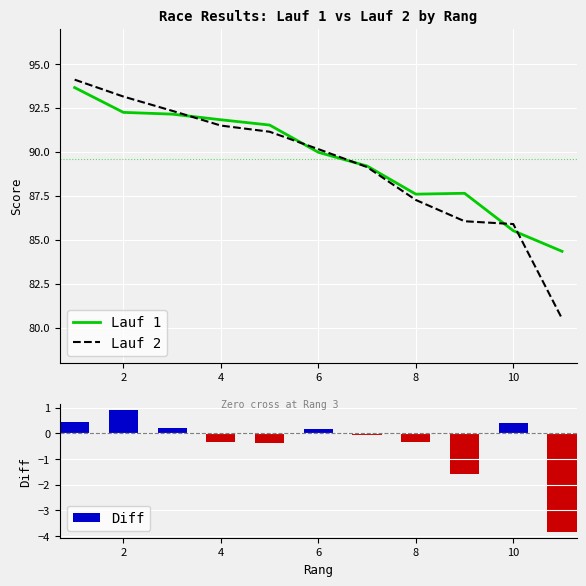

What is the average value of the Lauf 1 series?

89.6